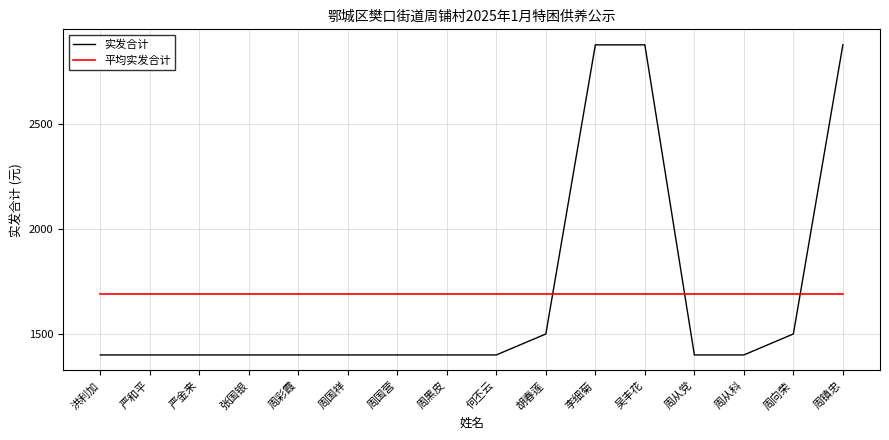

Rank the series at 周彩霞 from highest to lowest value.

平均实发合计, 实发合计